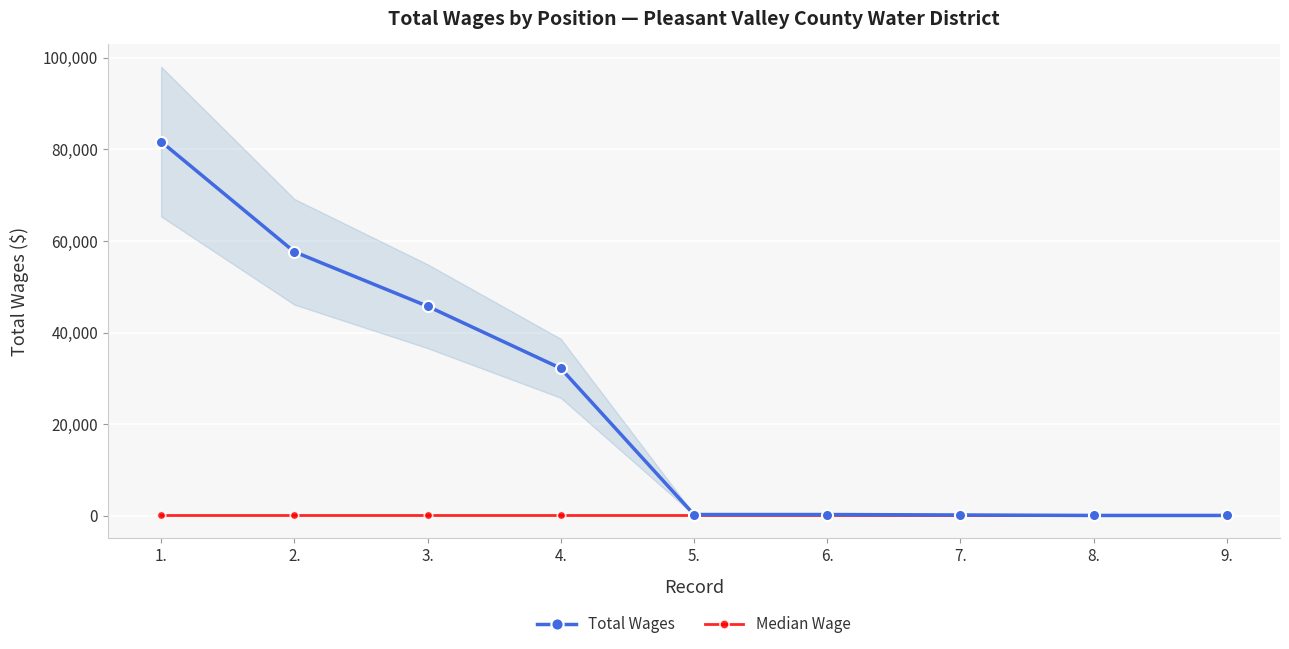

What is the difference between the maximum and minimum values in the Total Wages series?

81555